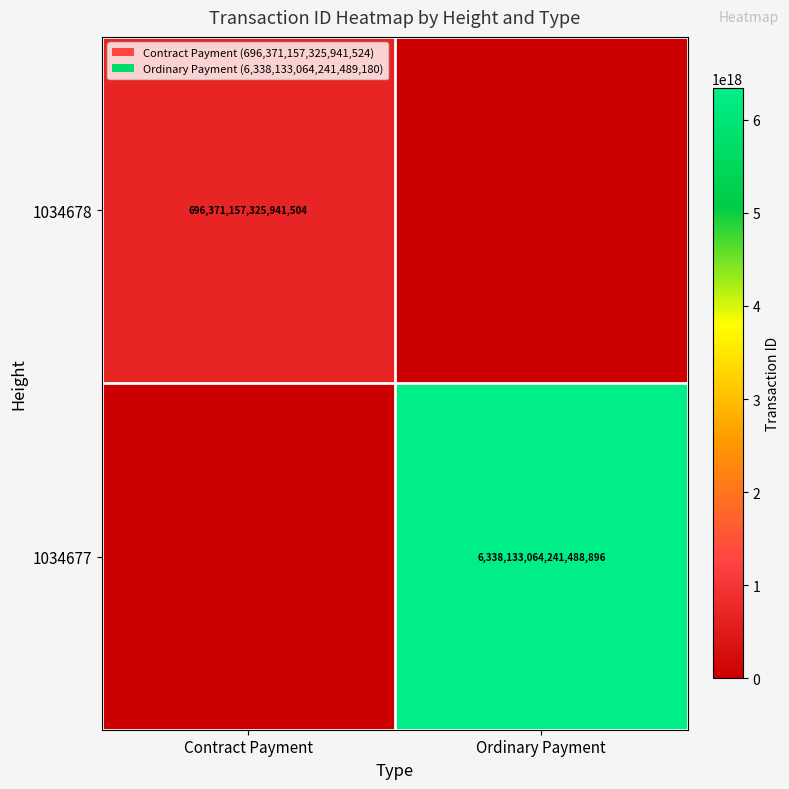

The 1034678 series shows 384112238120974912 at Contract Payment. True or false?

False